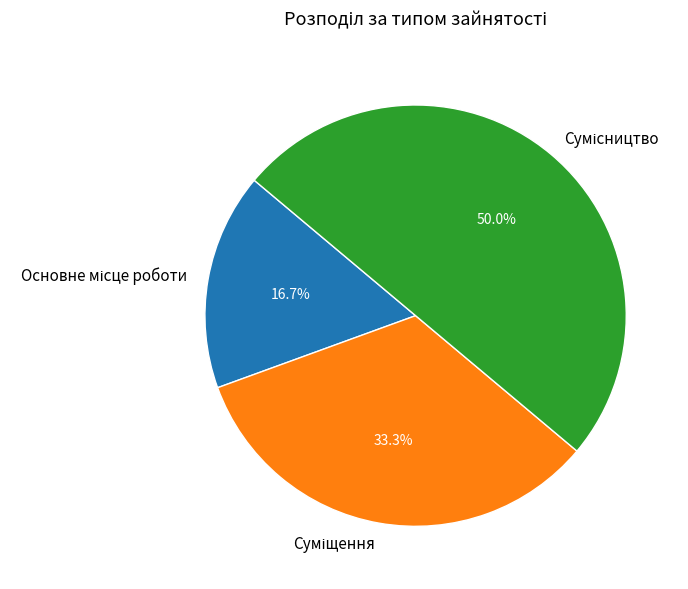

Does Сумісництво account for over 50% of the chart?

No